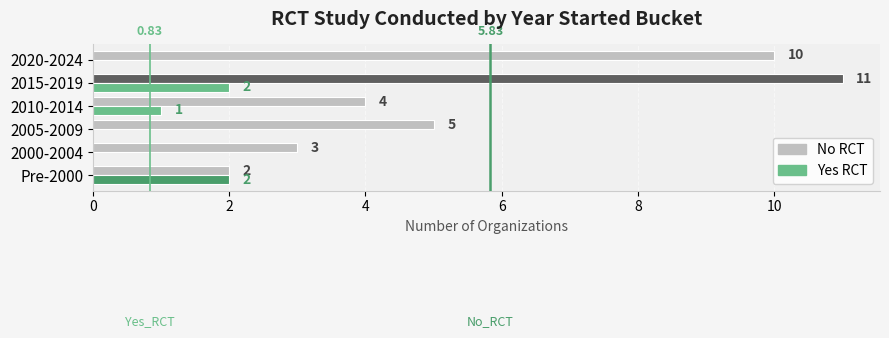

At which category is the sum across all series the highest?

2015-2019